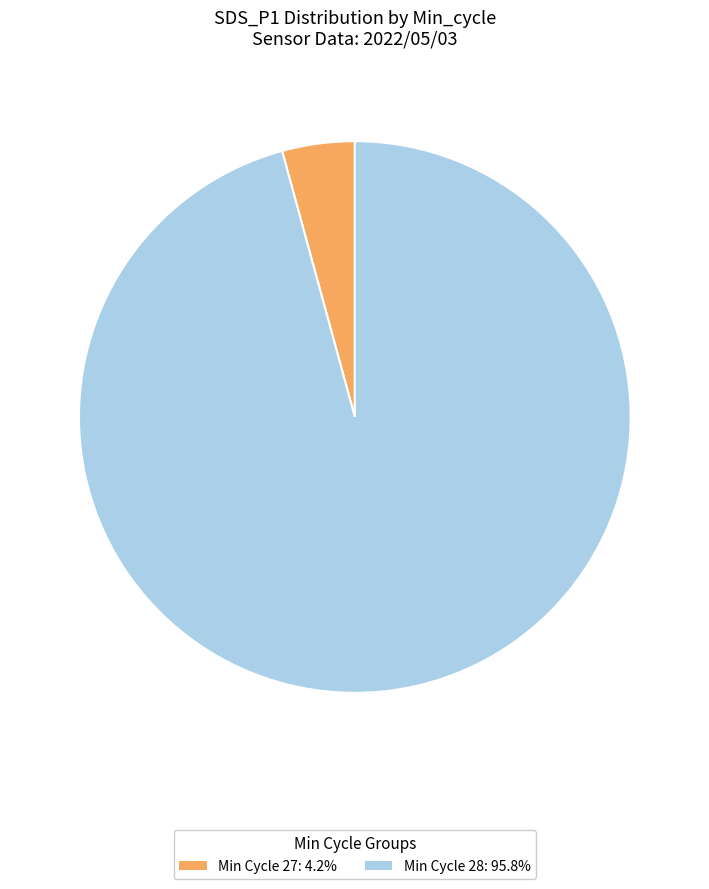

Is there any slice that represents more than half of the pie?

Yes